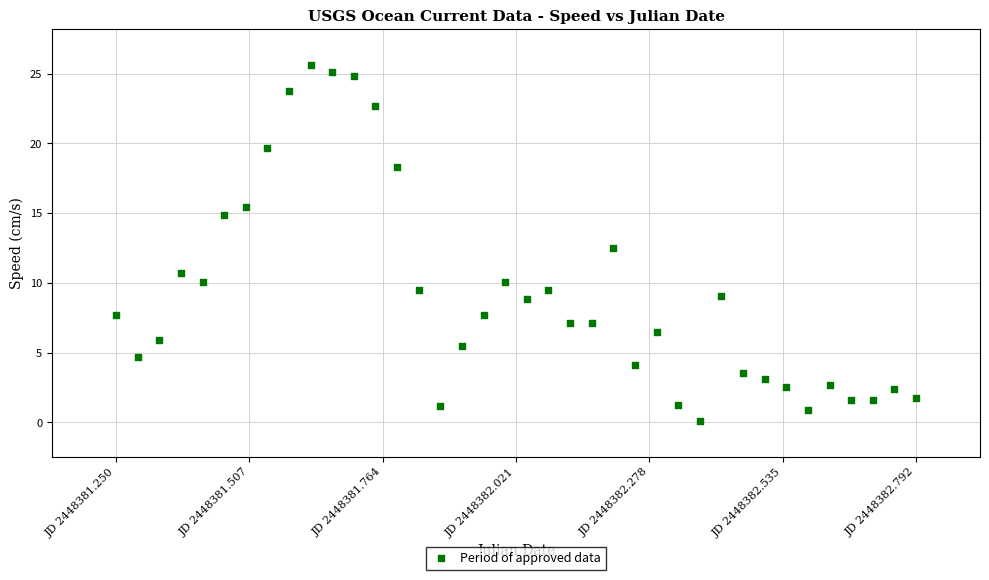

What is the range of Y values (max minus min)?

25.5